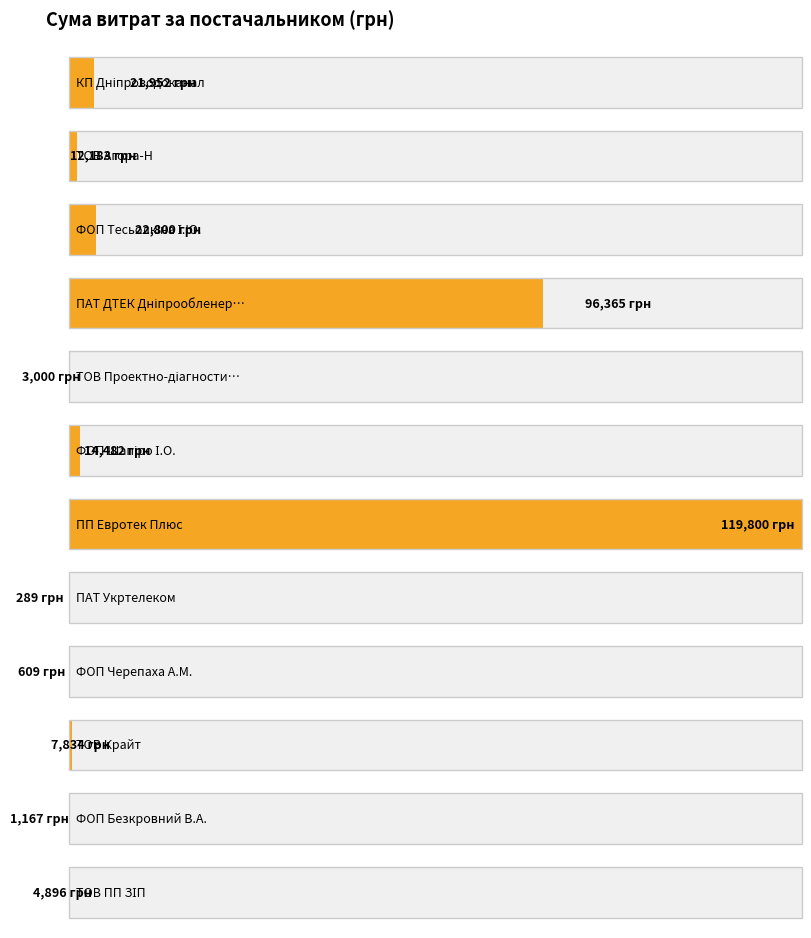

Is it true that the value at ФОП "Черепаха А.М." is 609.0?

True